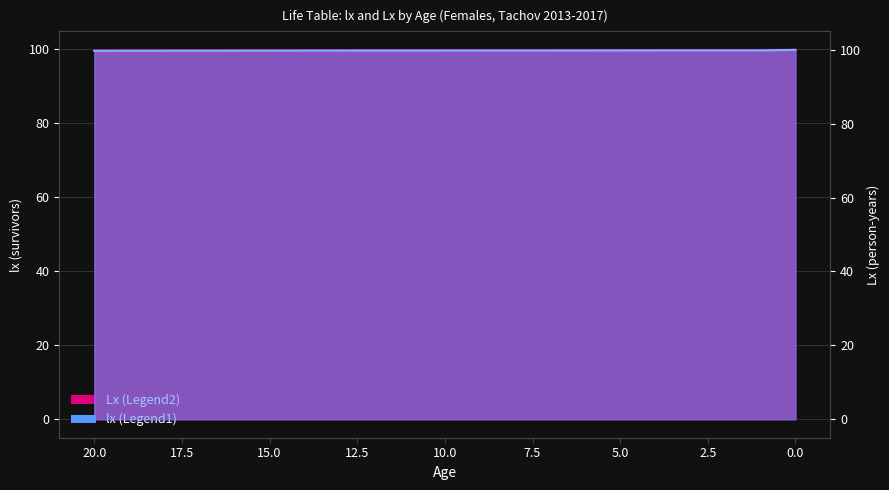

The value of Lx (Legend2) at 7 is 99.8. True or false?

True